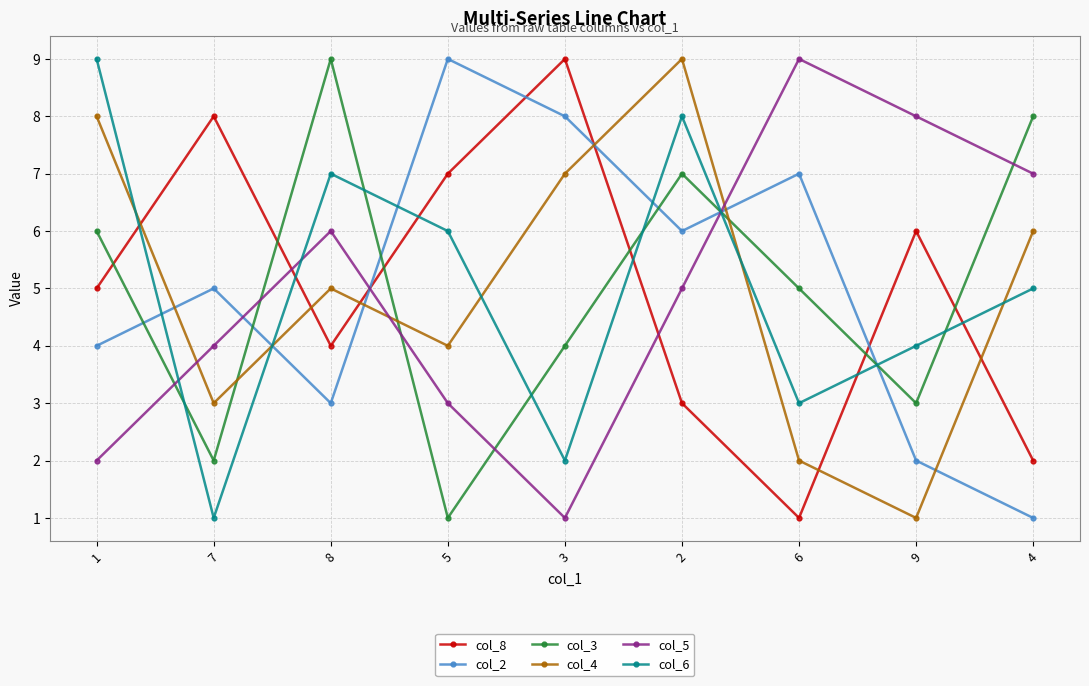

Reading left to right, what are all the values shown in this chart?

col_8: 1=5	7=8	8=4	5=7	3=9	2=3	6=1	9=6	4=2
col_2: 1=4	7=5	8=3	5=9	3=8	2=6	6=7	9=2	4=1
col_3: 1=6	7=2	8=9	5=1	3=4	2=7	6=5	9=3	4=8
col_4: 1=8	7=3	8=5	5=4	3=7	2=9	6=2	9=1	4=6
col_5: 1=2	7=4	8=6	5=3	3=1	2=5	6=9	9=8	4=7
col_6: 1=9	7=1	8=7	5=6	3=2	2=8	6=3	9=4	4=5